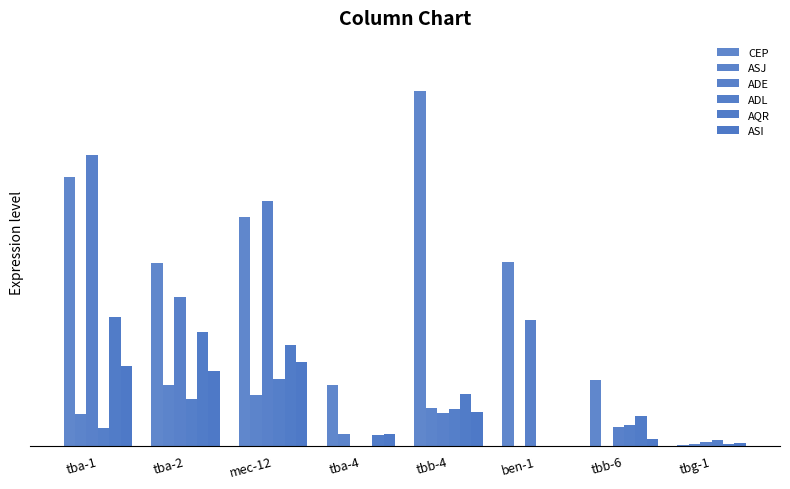

Which category has the highest value across all series?

tbb-4